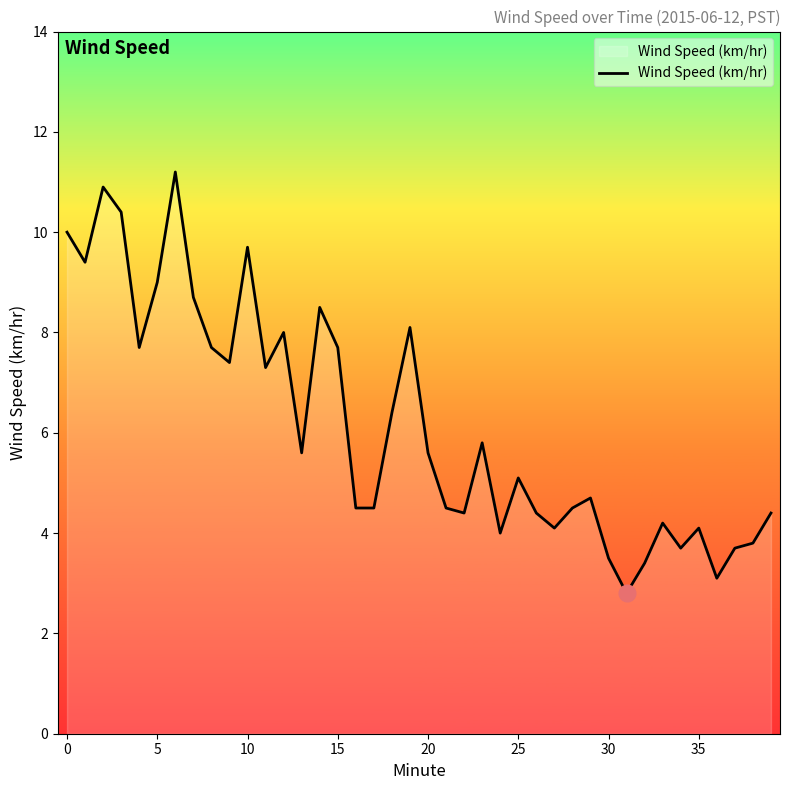

What is the smallest value displayed?

2.8